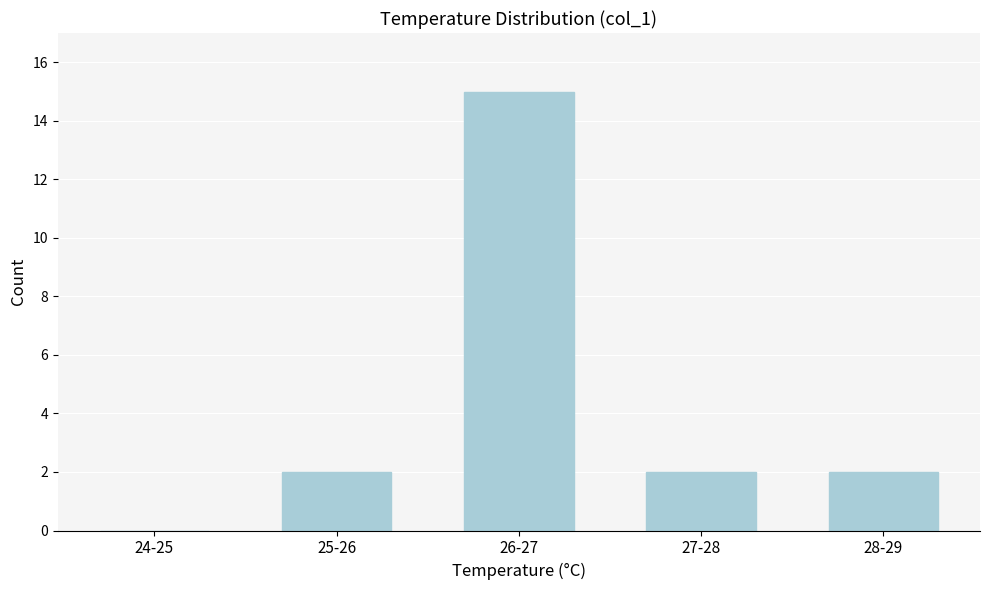

Reading left to right, extract all data points from this chart.

24-25=0	25-26=2	26-27=15	27-28=2	28-29=2